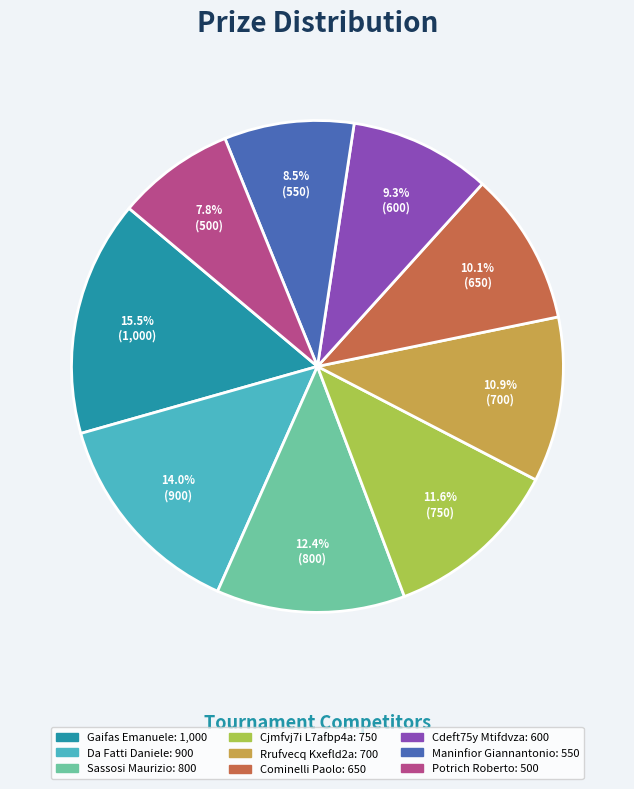

To the nearest percent, what is the difference between the largest and smallest slice percentages?

8%